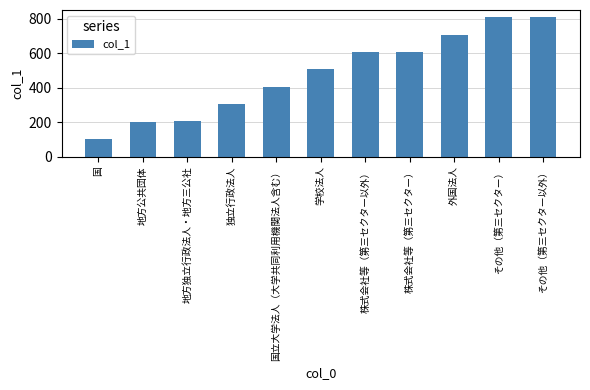

What is the greatest value displayed?

809